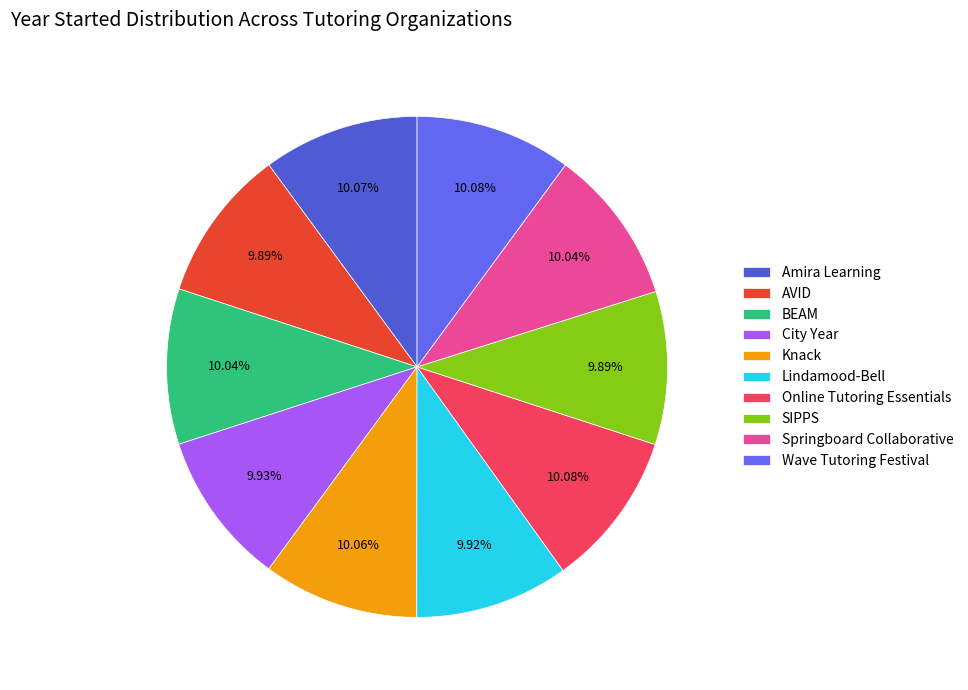

The Amira Learning slice represents 10% of the pie. True or false?

True